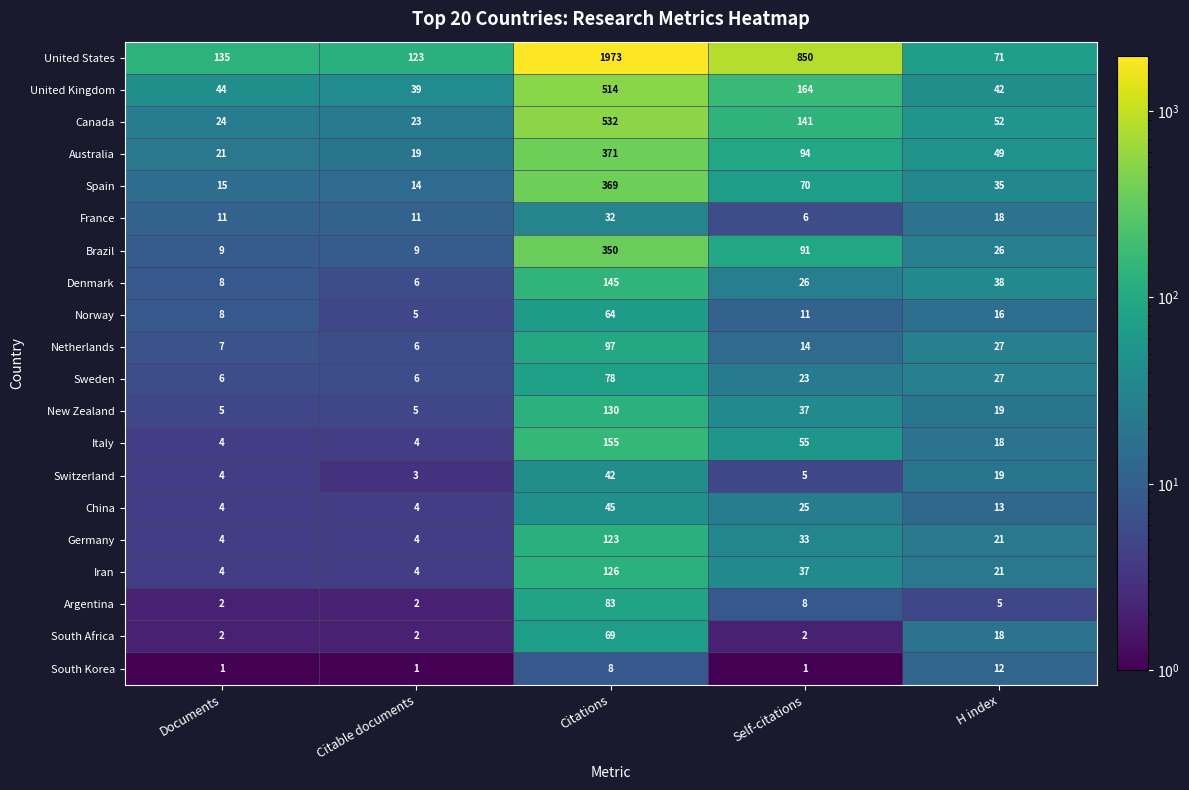

What is the approximate value of Sweden at Self-citations?

23